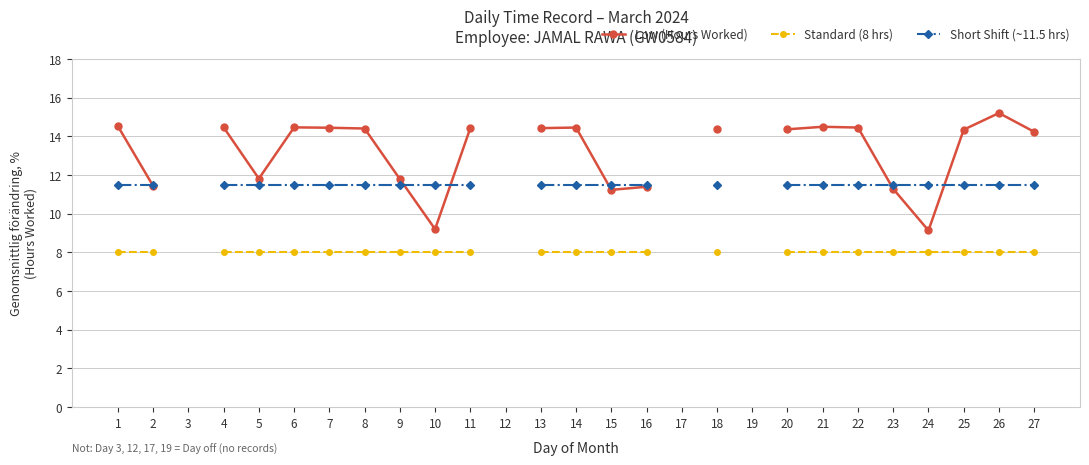

Does the chart display data point markers on the line(s)?

Yes